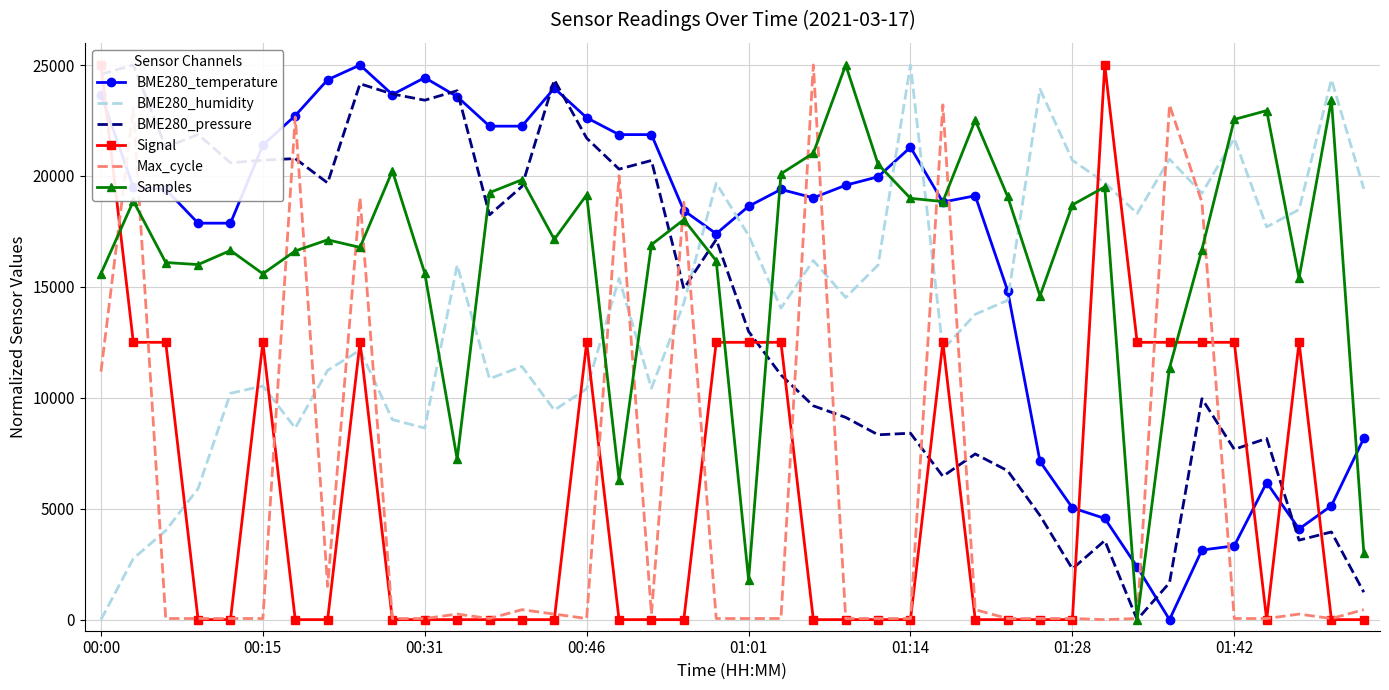

Reading right to left, what are all the values shown in this chart?

BME280_temperature: 8174.9	5133.1	4087.5	6178.7	3327.0	3136.9	0.0	2376.4	4562.7	5038.0	7129.3	14828.9	19106.5	18821.3	21292.8	19962.0	19581.7	19011.4	19391.6	18631.2	17395.4	18441.1	21863.1	21863.1	22623.6	23954.4	22243.3	22243.3	23574.1	24429.7	23669.2	25000.0	24334.6	22718.6	21387.8	17870.7	17870.7	19391.6	19486.7	23669.2
BME280_humidity: 19419.2	24343.4	18484.8	17702.0	21691.9	19217.2	20757.6	18308.1	19697.0	20707.1	23914.1	14393.9	13762.6	12171.7	25000.0	15984.8	14520.2	16186.9	14040.4	17323.2	19671.7	14267.7	10429.3	15378.8	10404.0	9444.4	11414.1	10858.6	15984.8	8636.4	9015.2	12146.5	11237.4	8636.4	10530.3	10202.0	5909.1	4015.2	2752.5	0.0
BME280_pressure: 1235.0	3952.1	3581.6	8165.5	7676.2	9961.0	1662.5	0.0	3562.6	2289.6	4693.1	6712.0	7467.2	6460.2	8403.0	8331.7	9115.5	9638.0	11029.8	12991.6	17133.8	14920.2	20696.4	20306.9	21703.4	24330.2	19523.1	18245.3	23841.0	23413.5	23693.7	24154.5	19684.6	20781.9	20710.6	20591.9	21869.7	21290.1	25000.0	24582.0
Signal: 0.0	0.0	12500.0	0.0	12500.0	12500.0	12500.0	12500.0	25000.0	0.0	0.0	0.0	0.0	12500.0	0.0	0.0	0.0	0.0	12500.0	12500.0	12500.0	0.0	0.0	0.0	12500.0	0.0	0.0	0.0	0.0	0.0	0.0	12500.0	0.0	0.0	12500.0	0.0	0.0	12500.0	12500.0	25000.0
Max_cycle: 449.1	49.9	249.5	49.9	49.9	18812.4	23203.6	49.9	0.0	49.9	49.9	49.9	449.1	23203.6	49.9	49.9	49.9	25000.0	49.9	49.9	49.9	18812.4	249.5	20010.0	49.9	249.5	449.1	49.9	249.5	49.9	49.9	19012.0	1497.0	22654.7	49.9	49.9	49.9	49.9	23053.9	11177.6
Samples: 3020.6	23437.2	15397.3	22944.0	22547.6	16680.7	11350.8	0.0	19505.2	18695.8	14592.1	19074.6	22512.1	18845.7	18990.1	20524.3	25000.0	21028.4	20096.5	1799.8	16178.0	18029.6	16902.8	6309.6	19149.5	17139.9	19826.7	19246.3	7234.7	15612.6	20230.0	16778.8	17119.5	16618.1	15590.8	16639.9	16003.6	16097.6	18867.5	15598.9